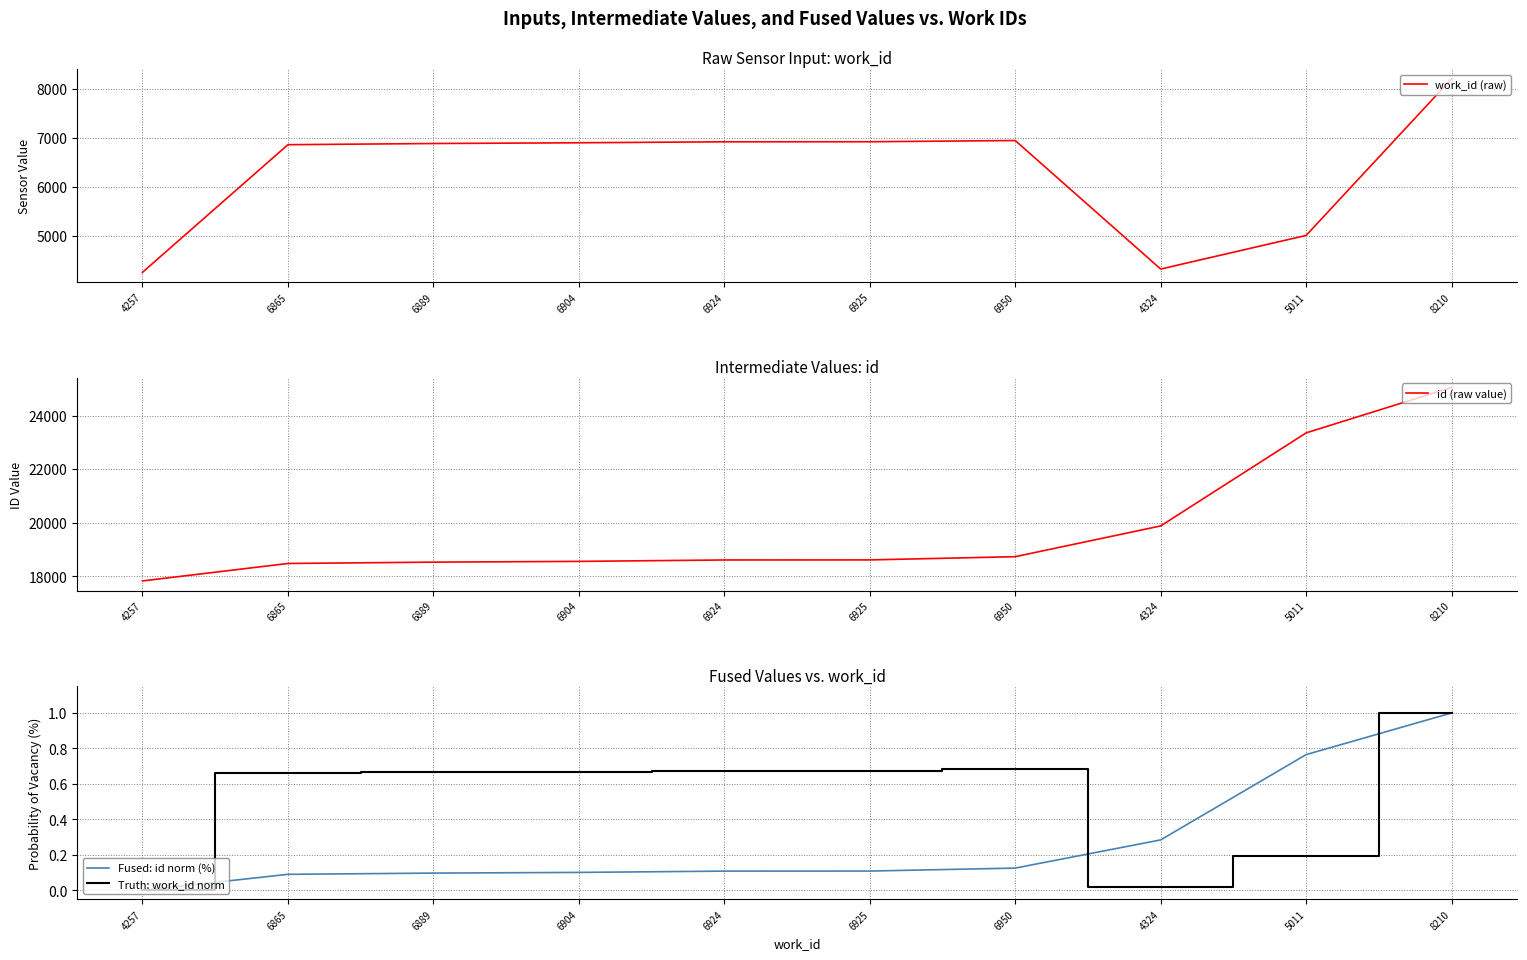

What is the average value of the Truth: work_id norm series?

0.5